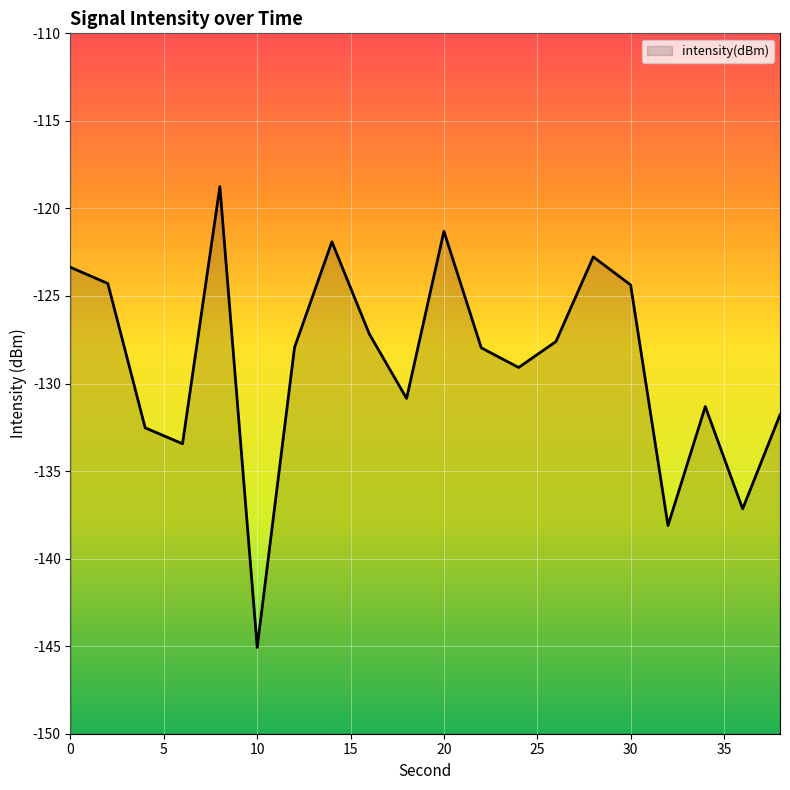

True or false: the data shows -207.6 at 30.

False